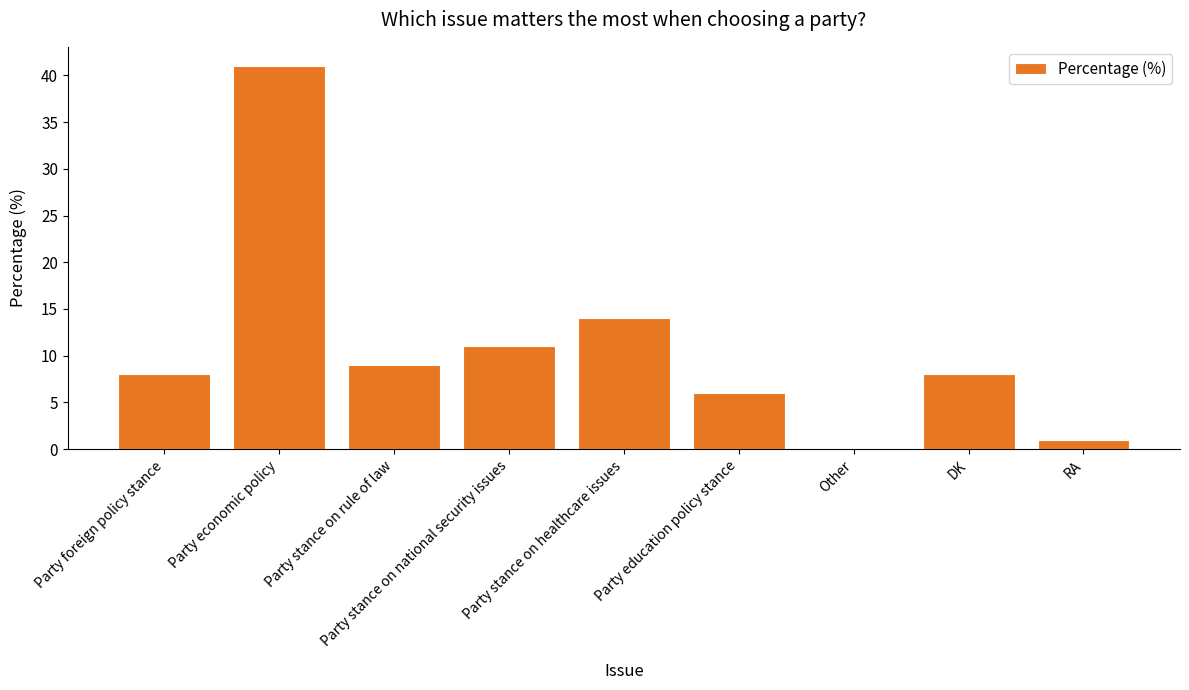

At which category does the chart reach its peak across all series?

Party economic policy